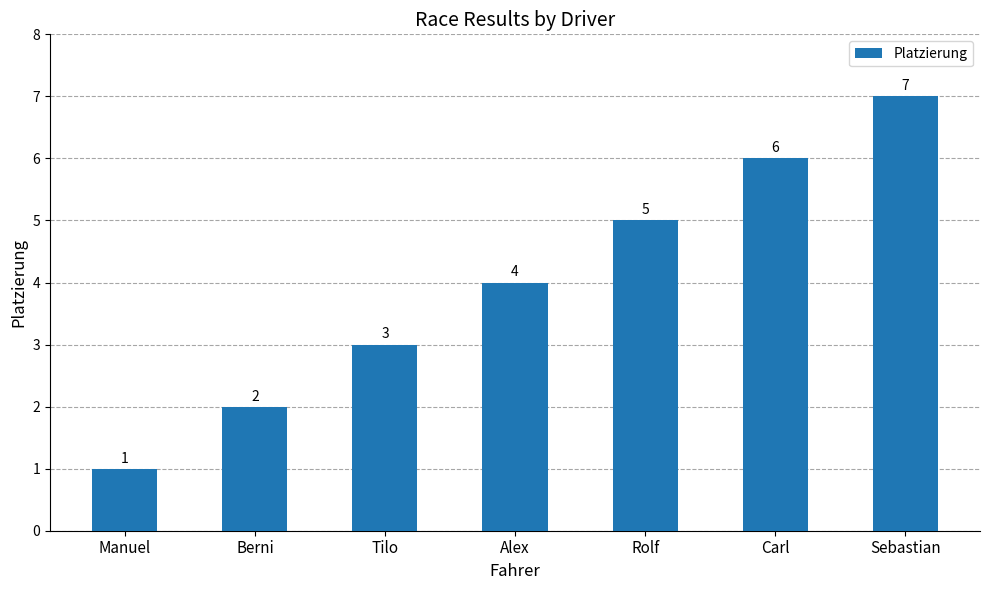

List the labels in order of value, largest first.

Sebastian, Carl, Rolf, Alex, Tilo, Berni, Manuel